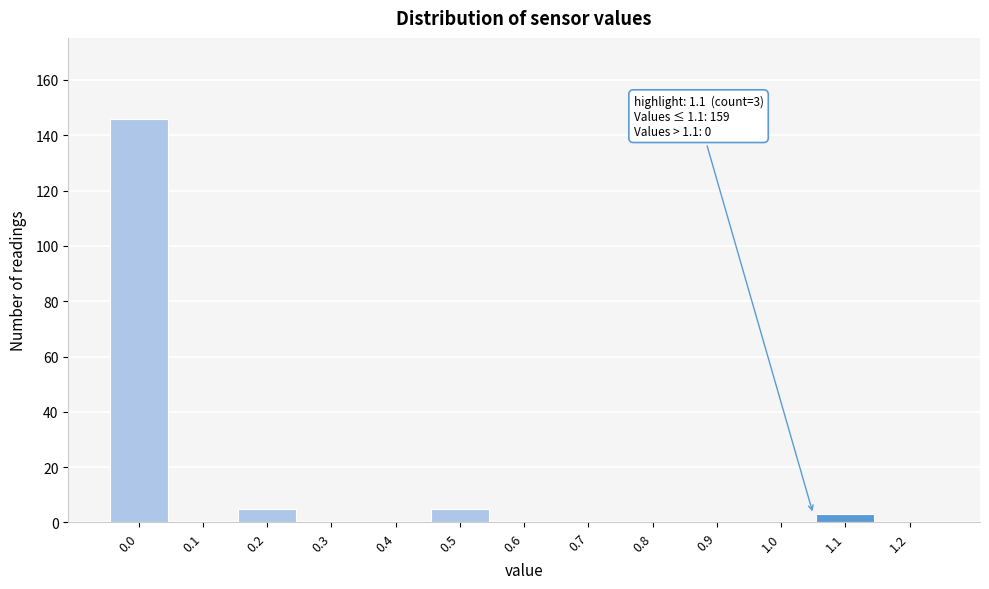

Reading right to left, what are all the values shown in this chart?

1.2=0	1.1=3	1.0=0	0.9=0	0.8=0	0.7=0	0.6=0	0.5=5	0.4=0	0.3=0	0.2=5	0.1=0	0.0=146